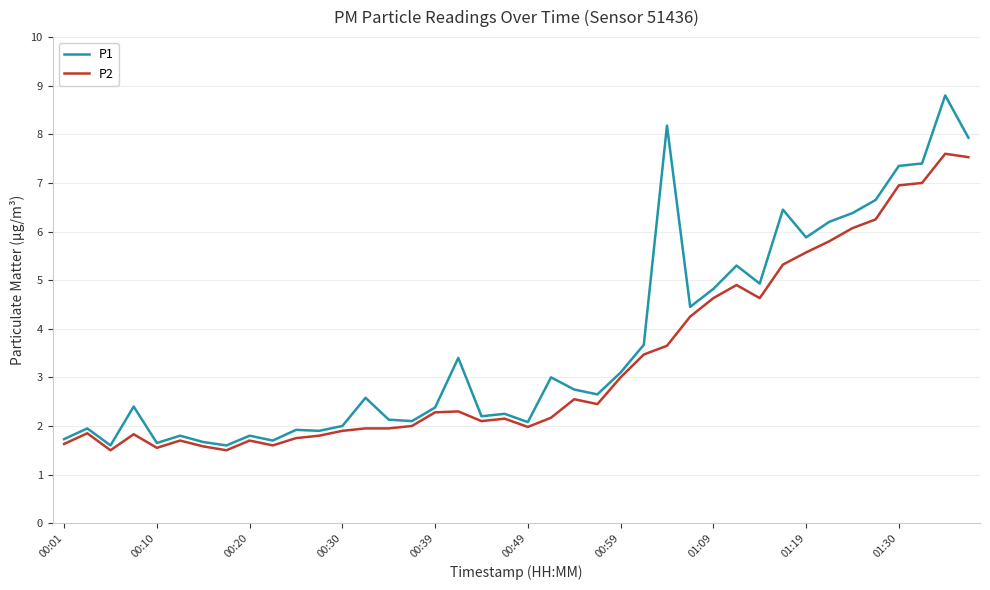

True or false: P2 and P1 cross at least once.

False